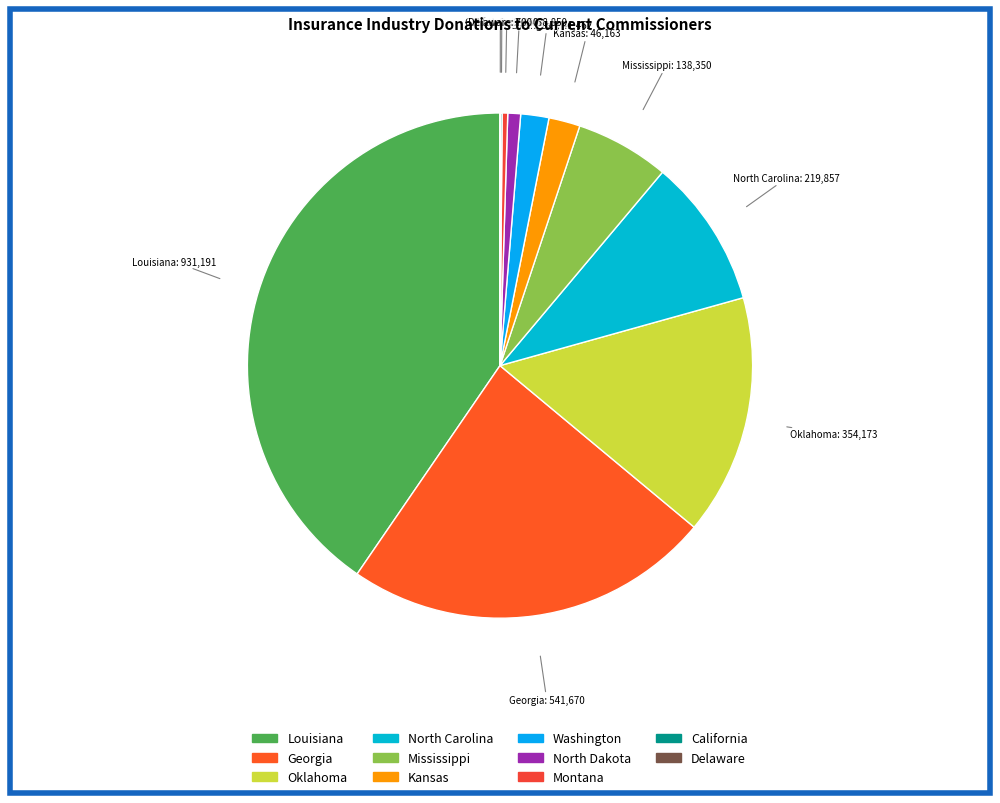

Does Georgia represent more than half of the total?

No